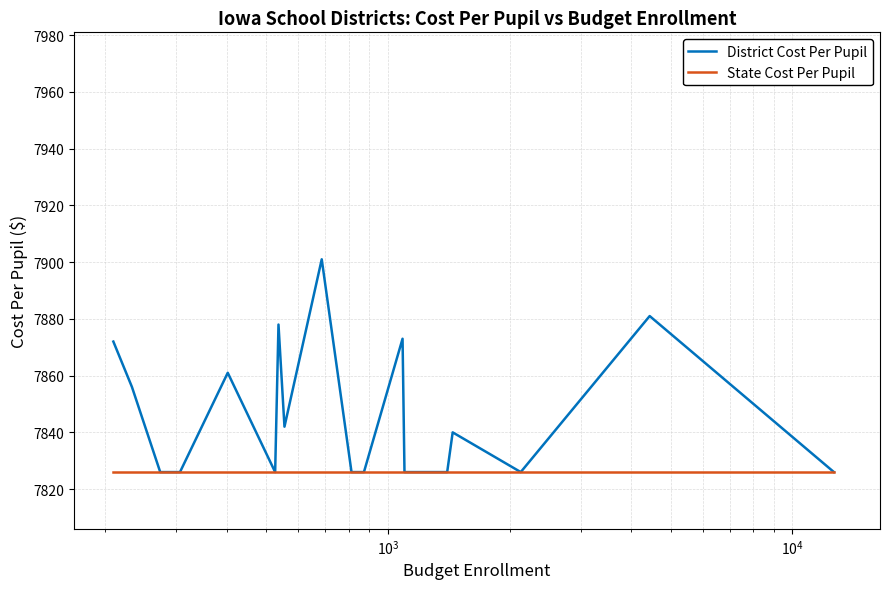

What is the smallest value displayed?

7826